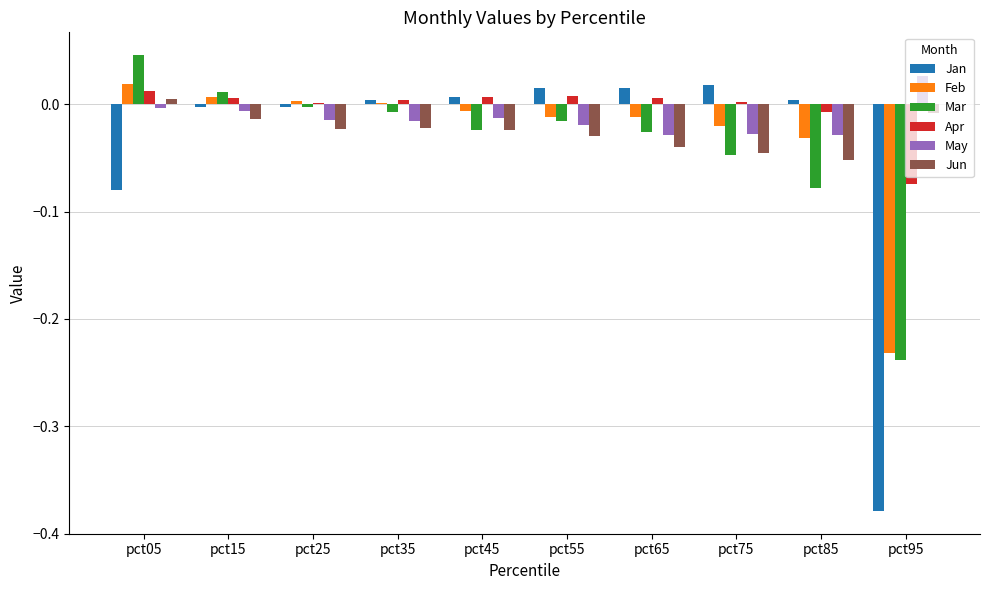

At which category does the chart reach its peak across all series?

pct05